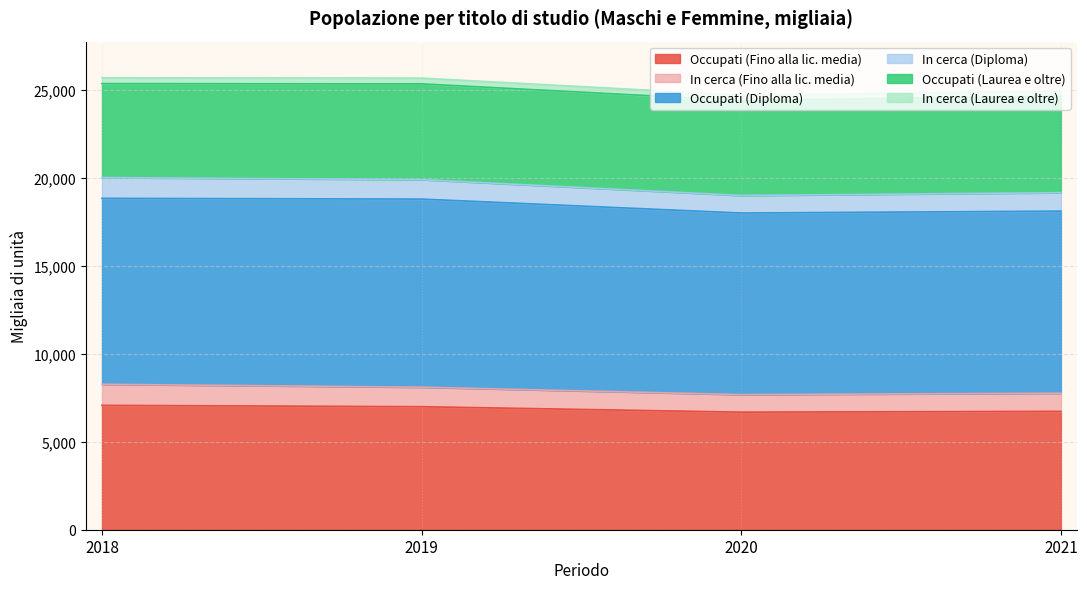

What is the maximum value shown in the chart?

10683.9